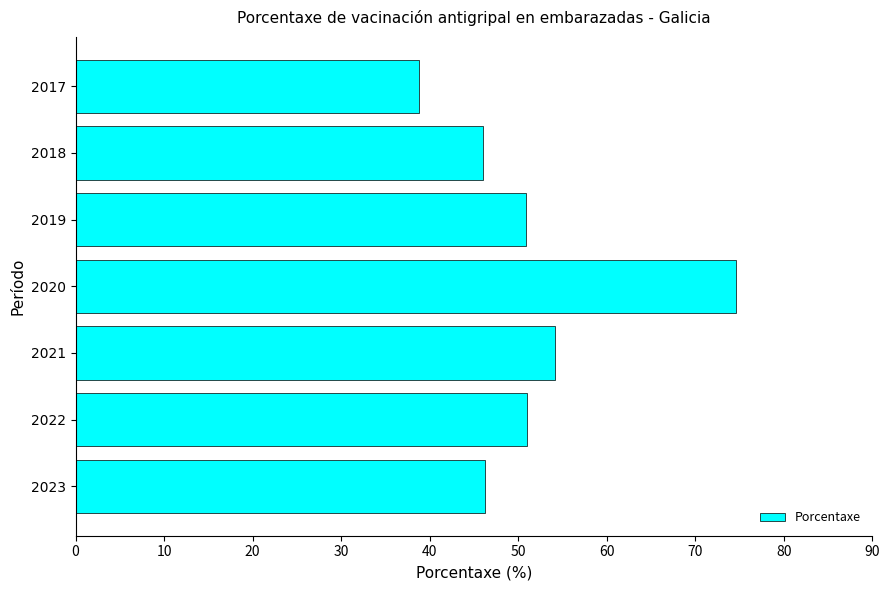

What is the maximum value shown in the chart?

74.6